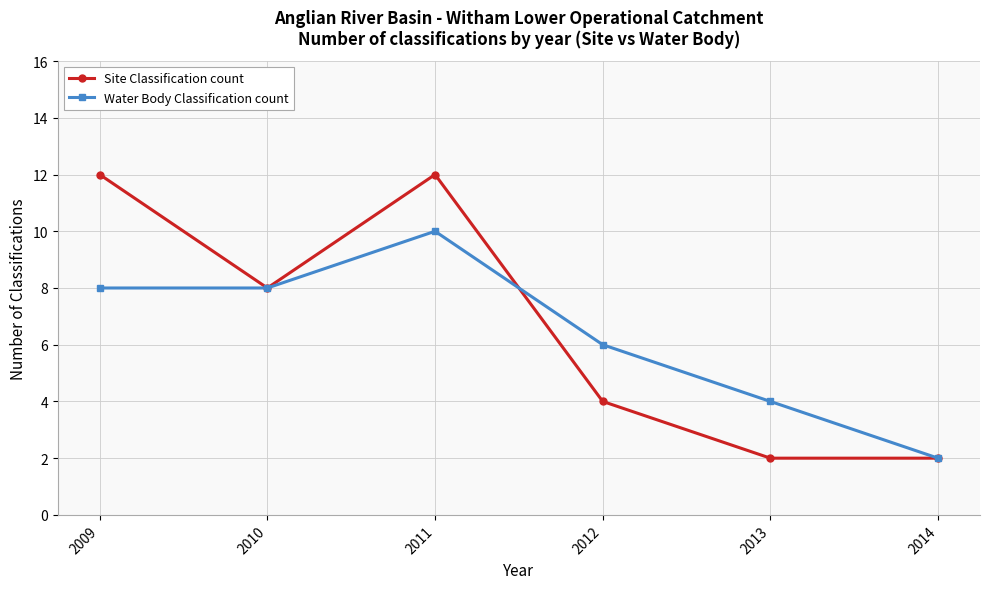

Read the Water Body Classification count value at 2010.

8